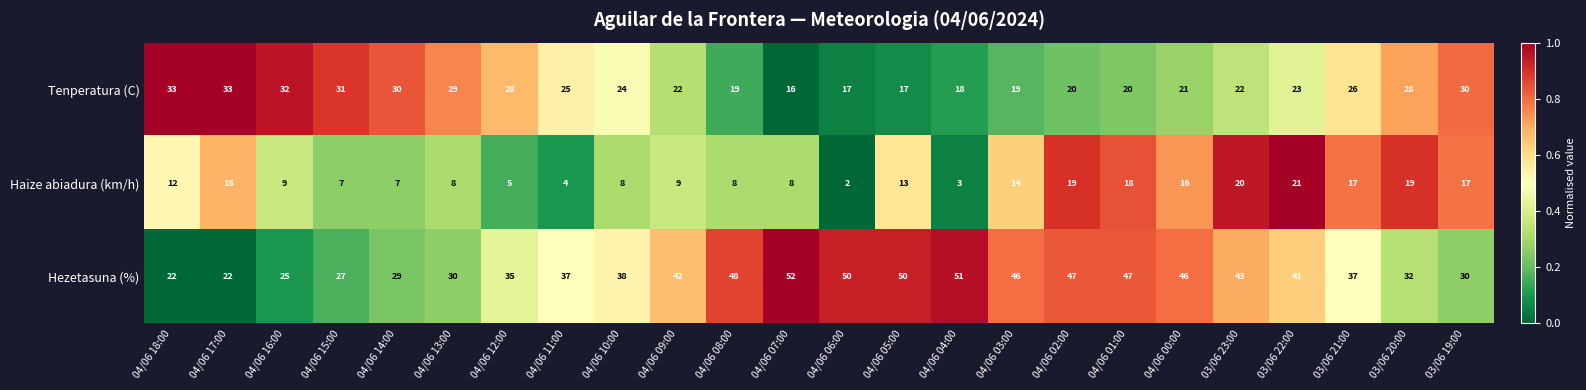

What is the maximum value for Haize abiadura (km/h)?

21